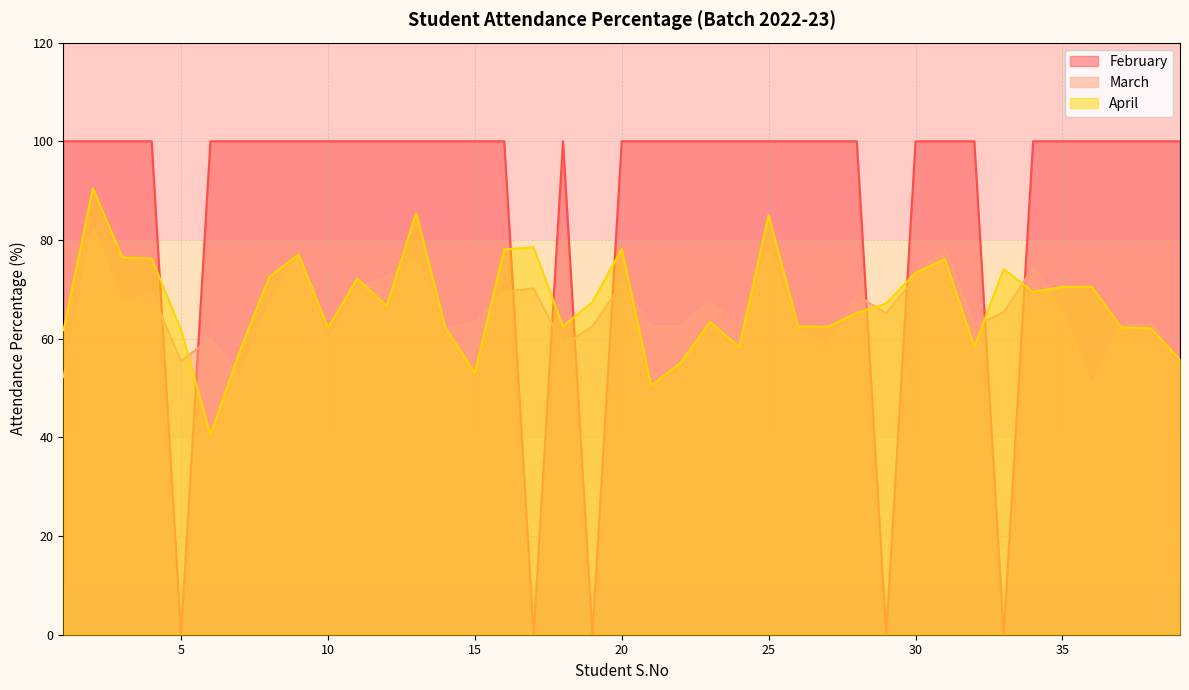

What are all the series names shown in the legend?

February, March, April